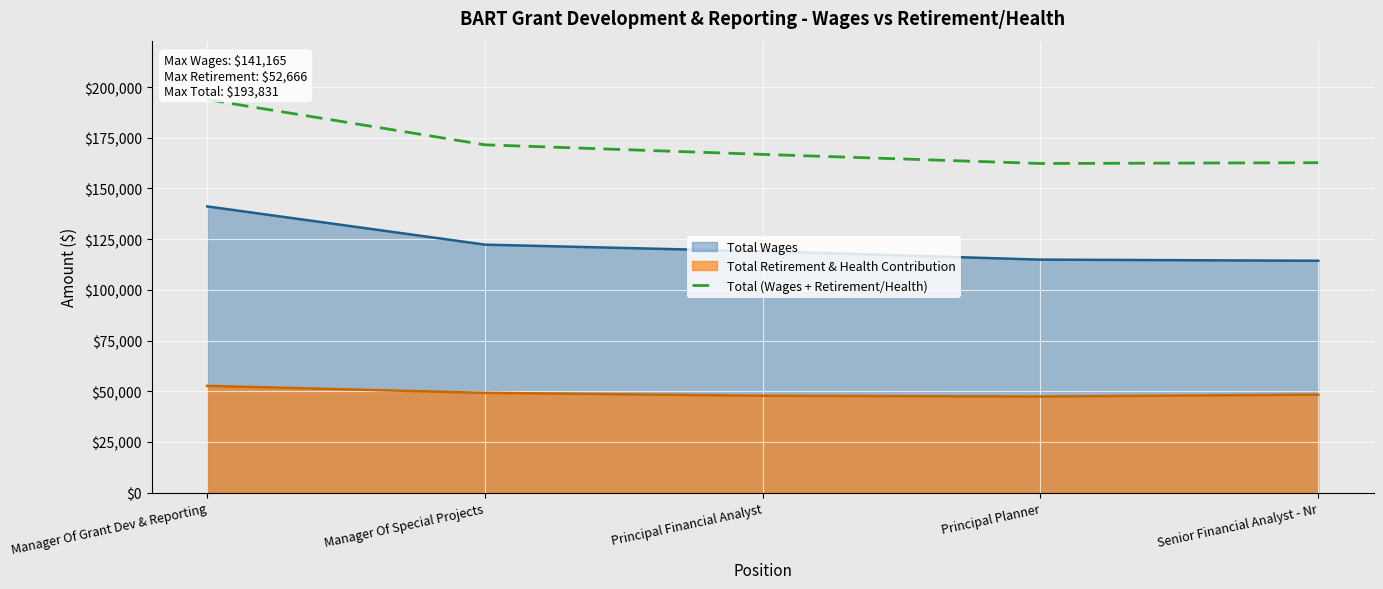

Reading left to right, transcribe all the data shown in this chart.

193831	171541	166824	162329	162719